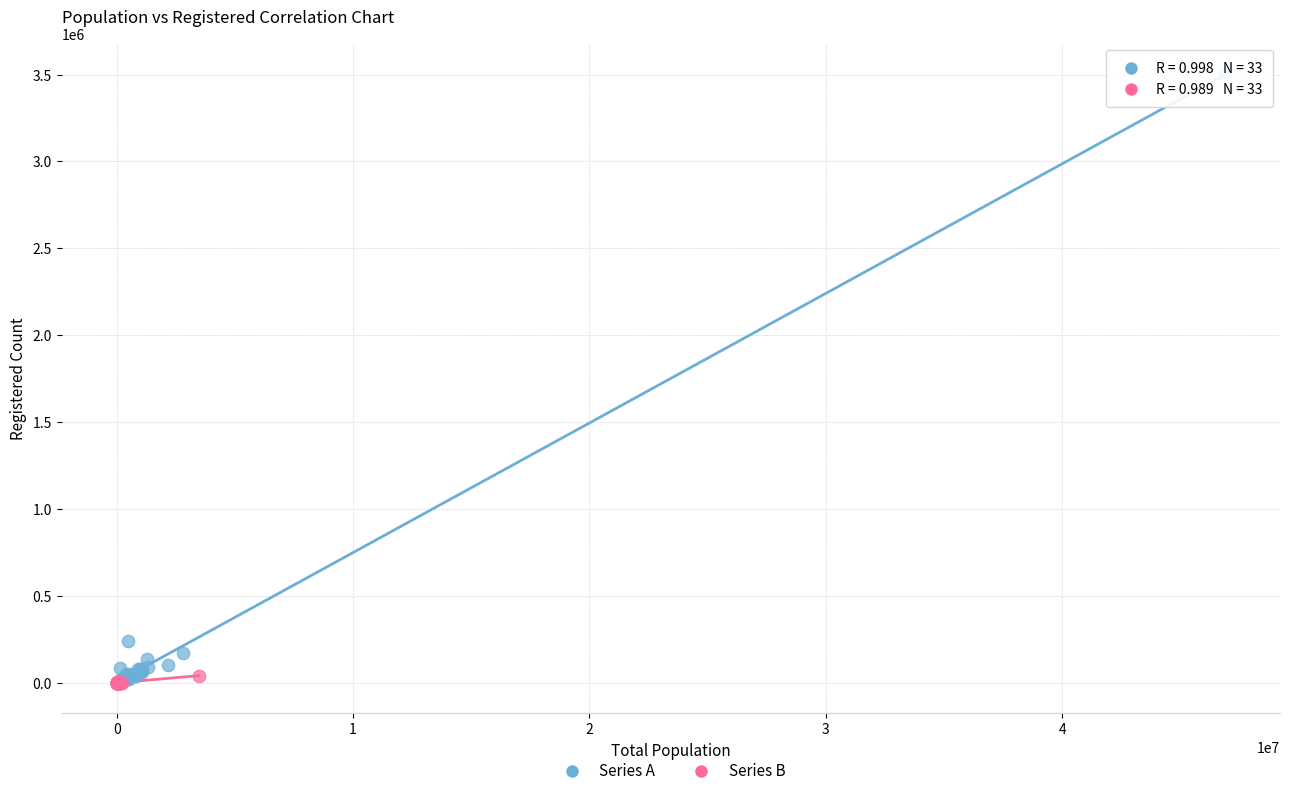

Which series contains the highest Y value?

Series A